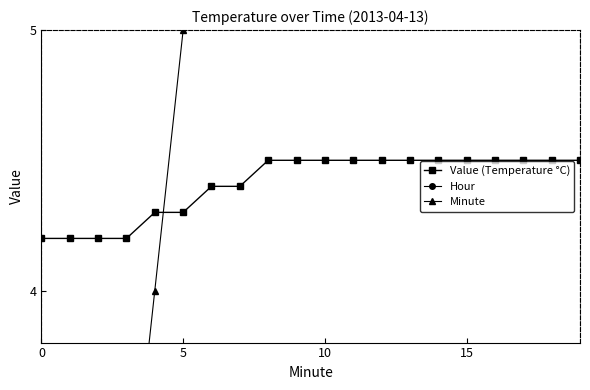

How many lines are shown in the chart?

3